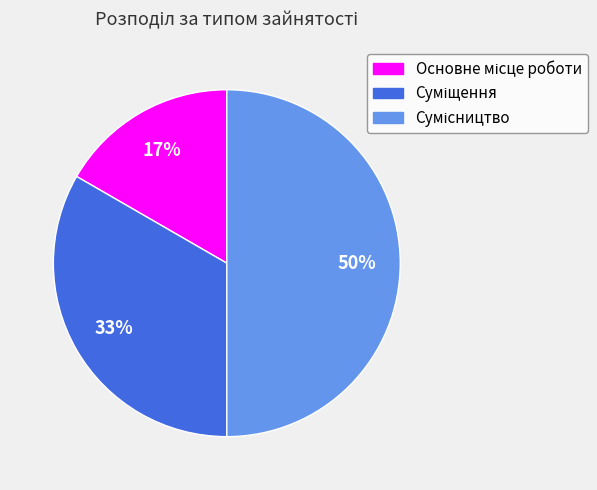

To the nearest percent, what is the difference between the largest and smallest slice percentages?

33%